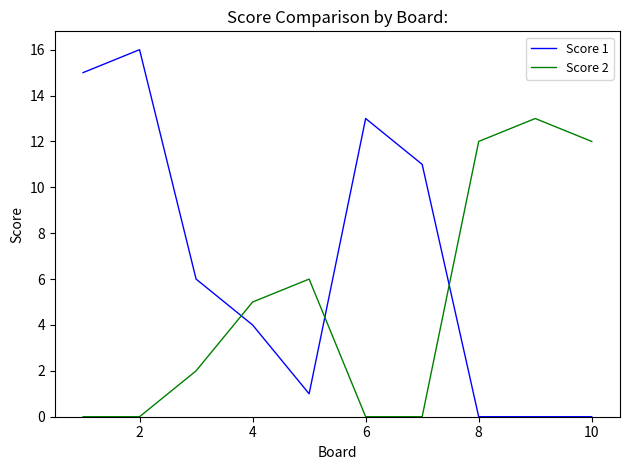

Which series has the widest spread of values?

Score 1